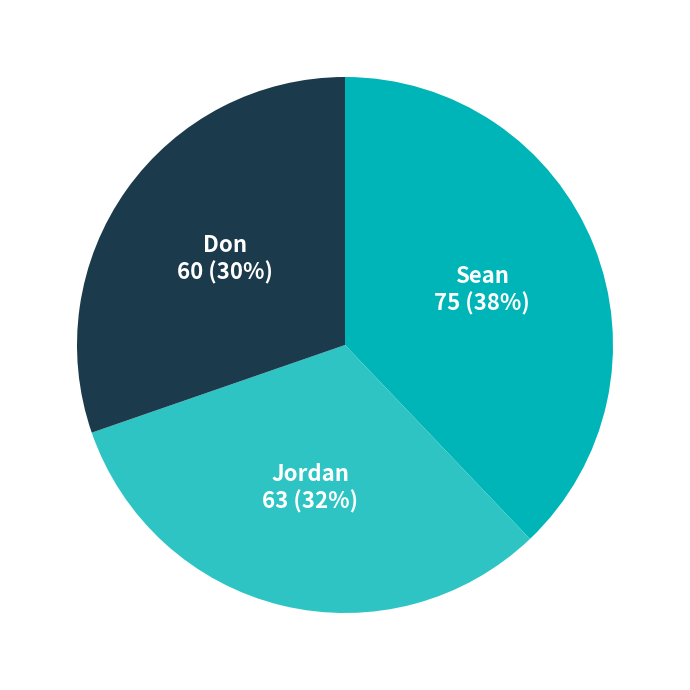

Which has a higher value, Don or Sean?

Sean